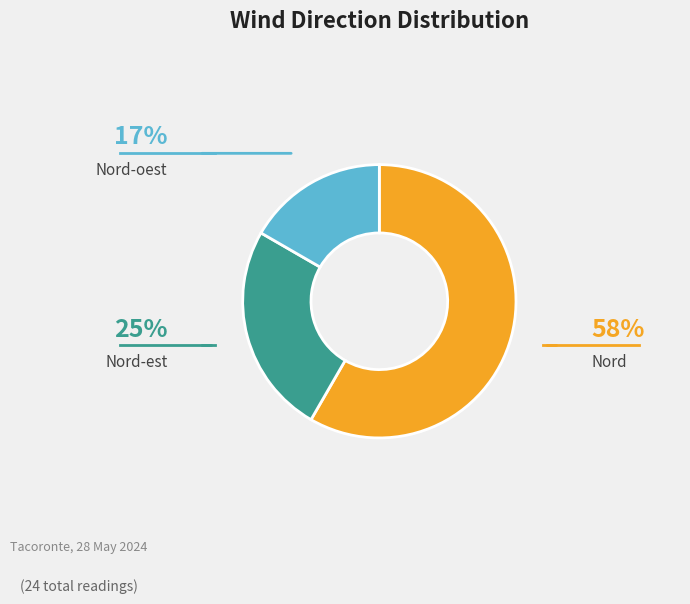

Is it true that Nord-oest is 4% of the pie?

False